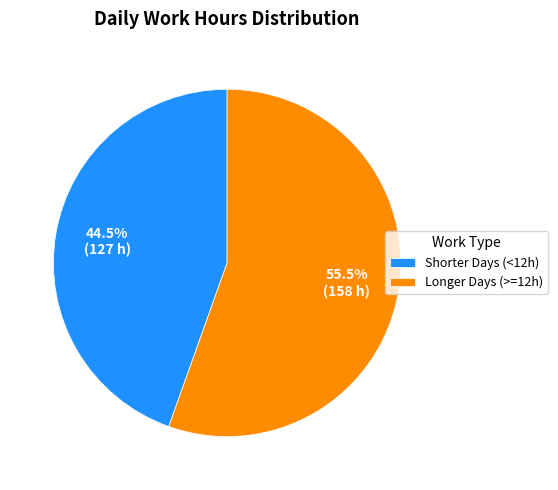

Combined, what portion of the pie is Shorter Days (<12h) and Longer Days (>=12h)?

100.0%